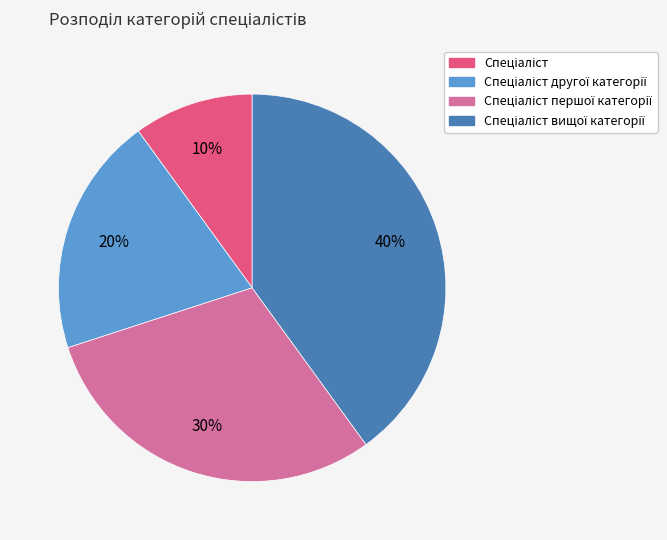

Is there a majority slice in this chart?

No